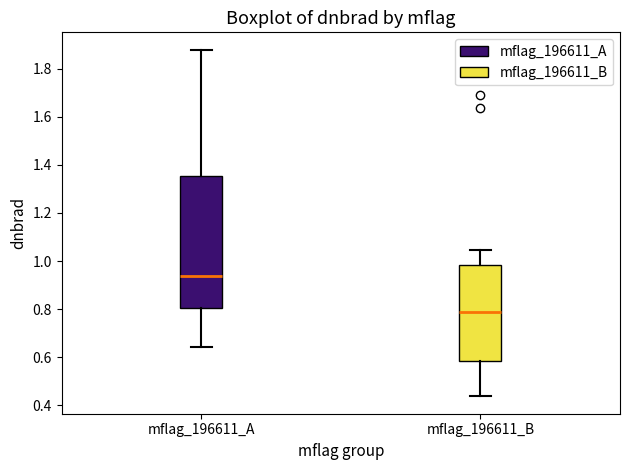

Where is the upper edge of the box for mflag_196611_A on the y-axis? The values are not printed on the chart, so give them approximately, as read against the axis.

1.36